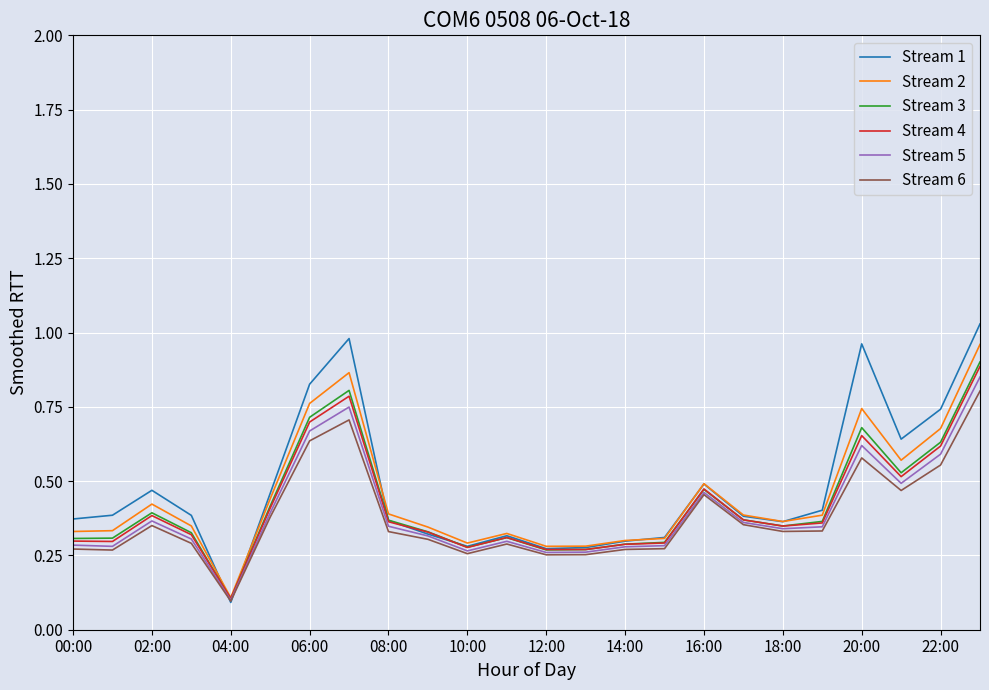

Which series has the widest spread of values?

Stream 1